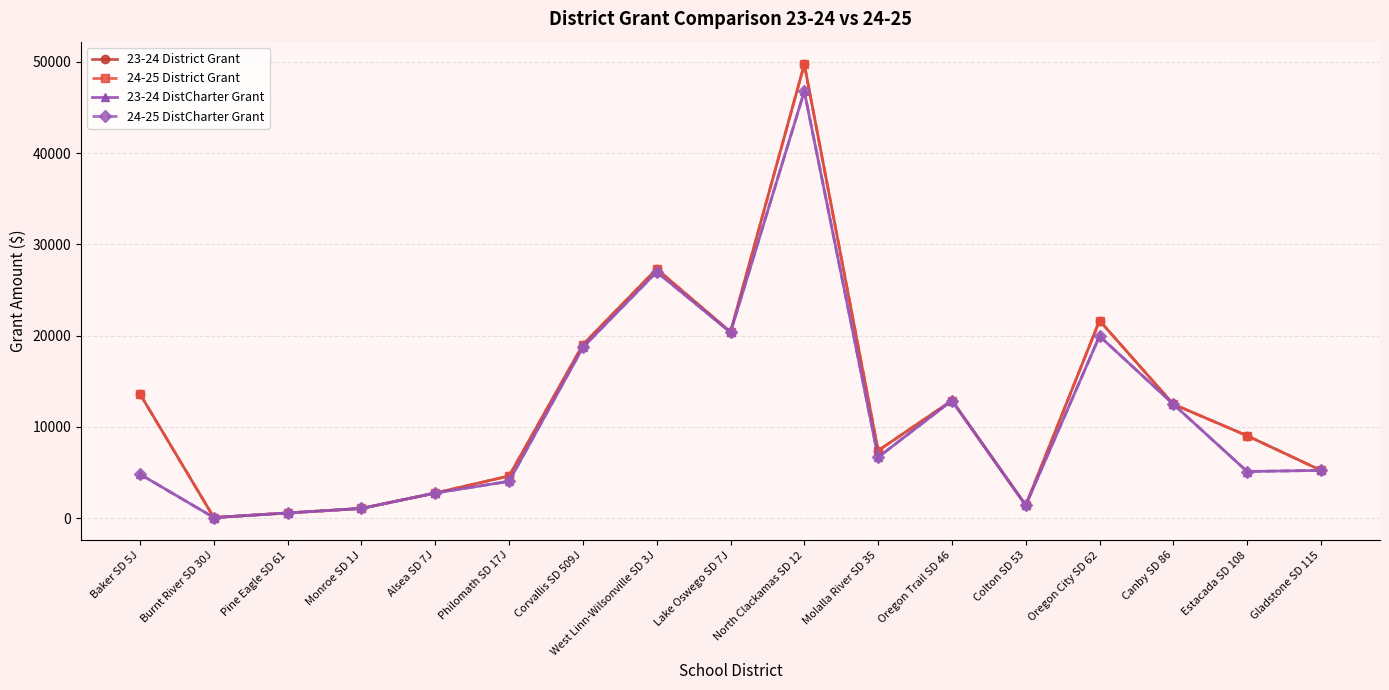

What is the label of the 14th point from the left?

Oregon City SD 62